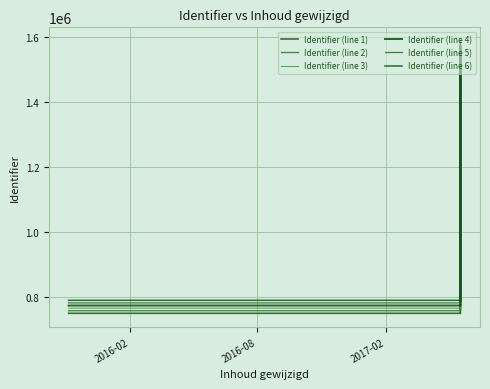

True or false: Identifier (line 6) and Identifier (line 2) cross at least once.

False